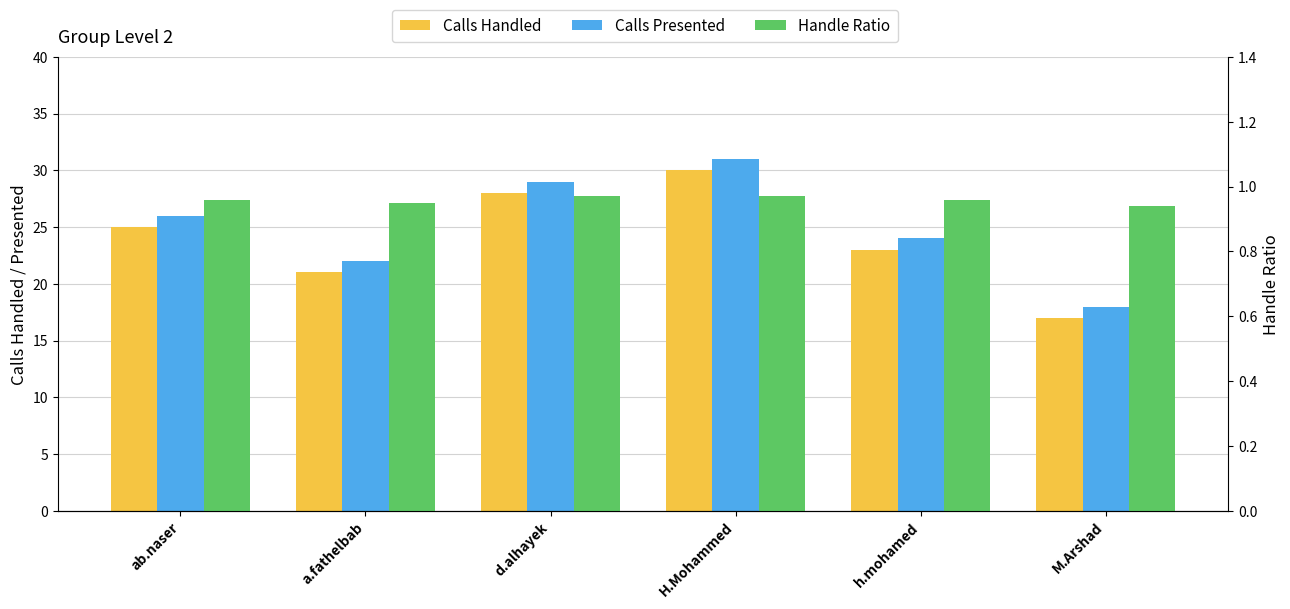

At which category is the sum across all series the highest?

H.Mohammed